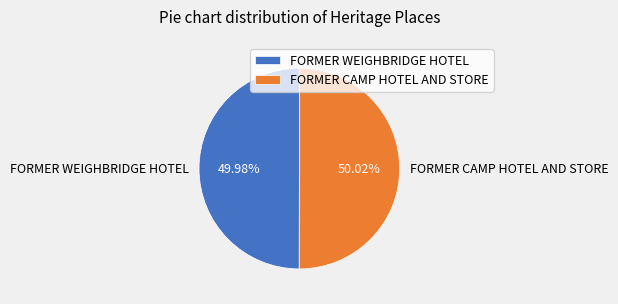

Approximately how many times larger is the value at FORMER CAMP HOTEL AND STORE compared to FORMER WEIGHBRIDGE HOTEL?

1.0